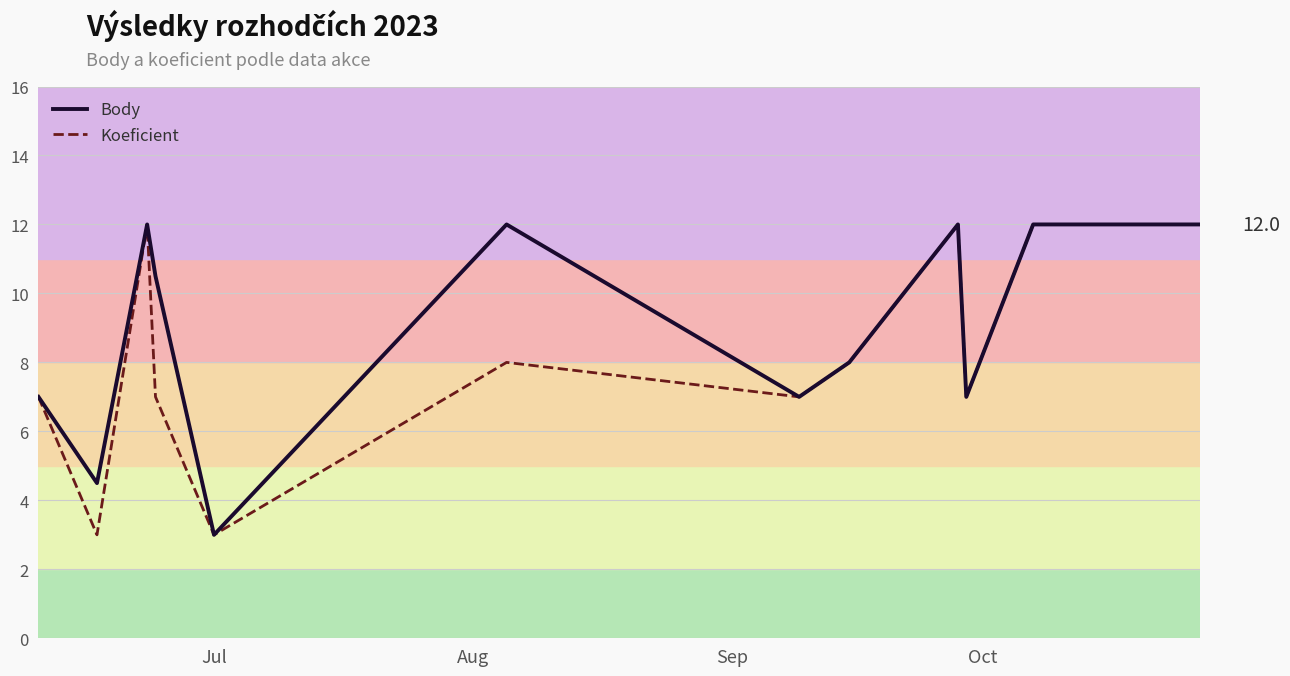

Which series has the largest total across all categories?

Body